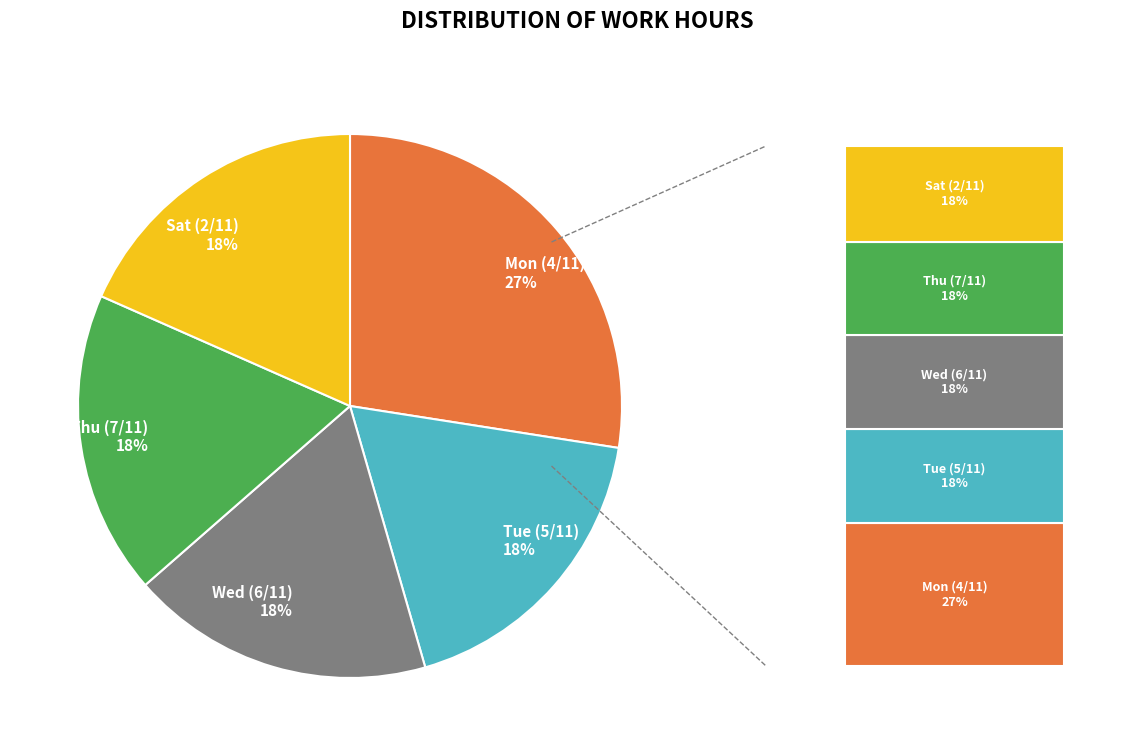

How many slices are in this pie chart?

5